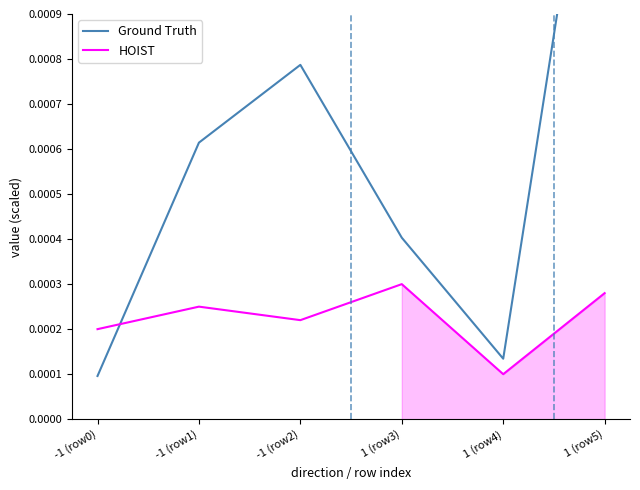

At which category does HOIST reach its first local peak?

-1 (row1)